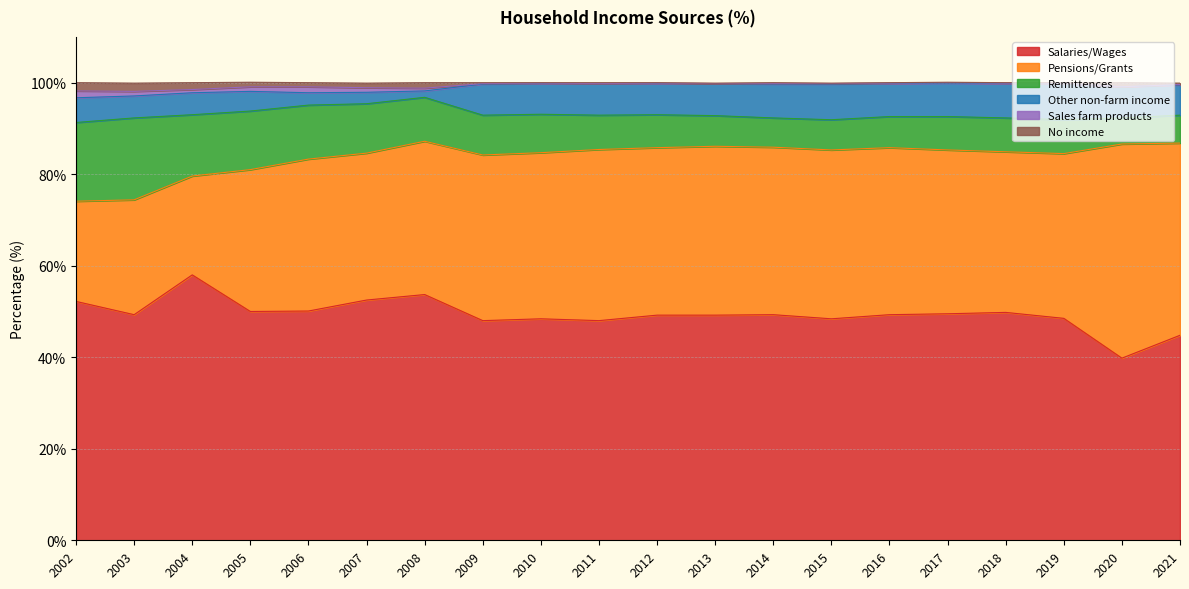

Reading left to right, what are all the values shown in this chart?

Salaries/Wages: 52.2	49.3	58.0	50.0	50.1	52.5	53.7	48.0	48.4	48.0	49.2	49.2	49.3	48.4	49.3	49.5	49.8	48.5	39.8	44.8
Pensions/Grants: 21.9	25.1	21.6	31.0	33.2	32.1	33.5	36.2	36.3	37.4	36.6	36.9	36.6	36.9	36.5	35.8	35.1	36.0	46.8	42.0
Remittences: 17.2	17.9	13.4	12.8	11.8	10.8	9.6	8.7	8.4	7.5	7.2	6.7	6.4	6.6	6.8	7.3	7.4	7.4	5.7	6.1
Other non-farm income: 5.4	4.8	4.8	4.3	2.7	2.5	1.4	6.8	6.7	6.9	6.8	7.0	7.4	7.8	7.2	7.3	7.5	7.9	6.8	6.6
Sales farm products: 1.5	1.0	0.7	1.0	1.3	1.0	0.6	0.1	0.1	0.0	0.1	0.0	0.1	0.1	0.1	0.1	0.1	0.1	0.0	0.1
No income: 1.8	1.8	1.5	1.0	0.9	1.0	1.2	0.2	0.1	0.2	0.1	0.1	0.2	0.1	0.1	0.1	0.1	0.1	0.9	0.3